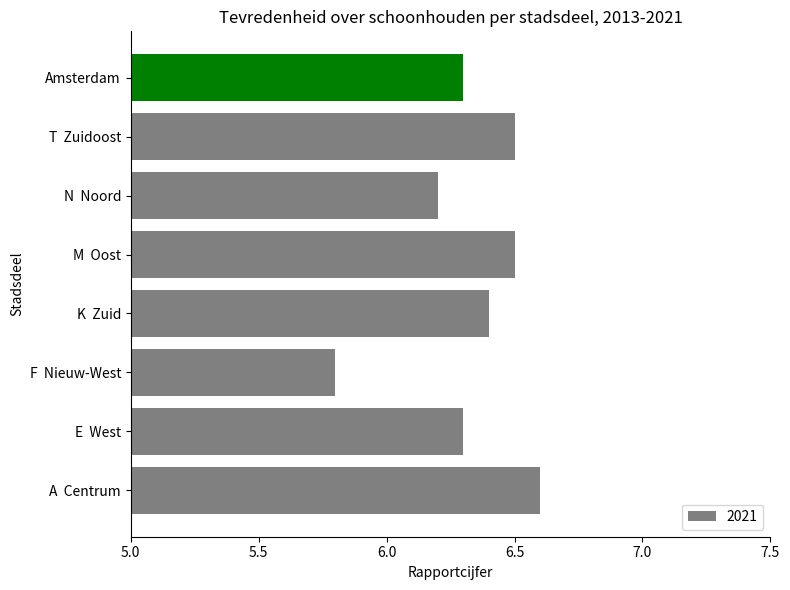

Count the values in the range 6 to 7.

7